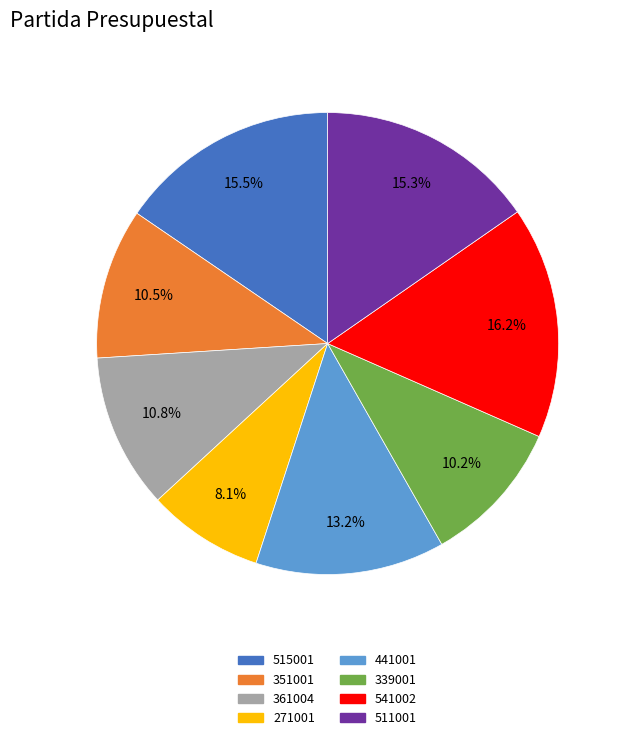

What percentage is the 541002 slice, to the nearest percent?

16%